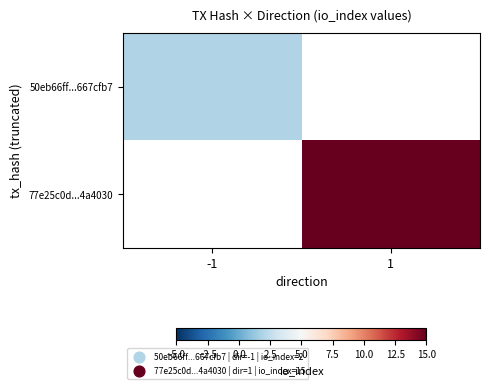

Which series has the largest range (max minus min)?

50eb66ff...667cfb7